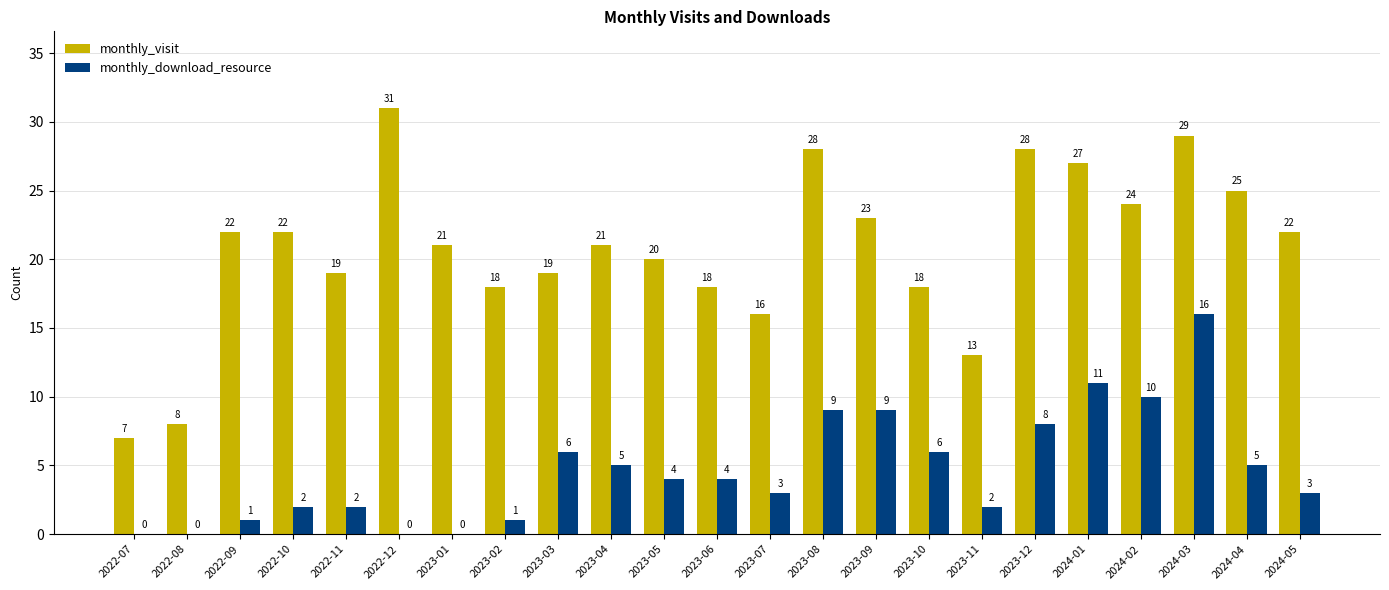

Does the chart contain stacked bars?

No